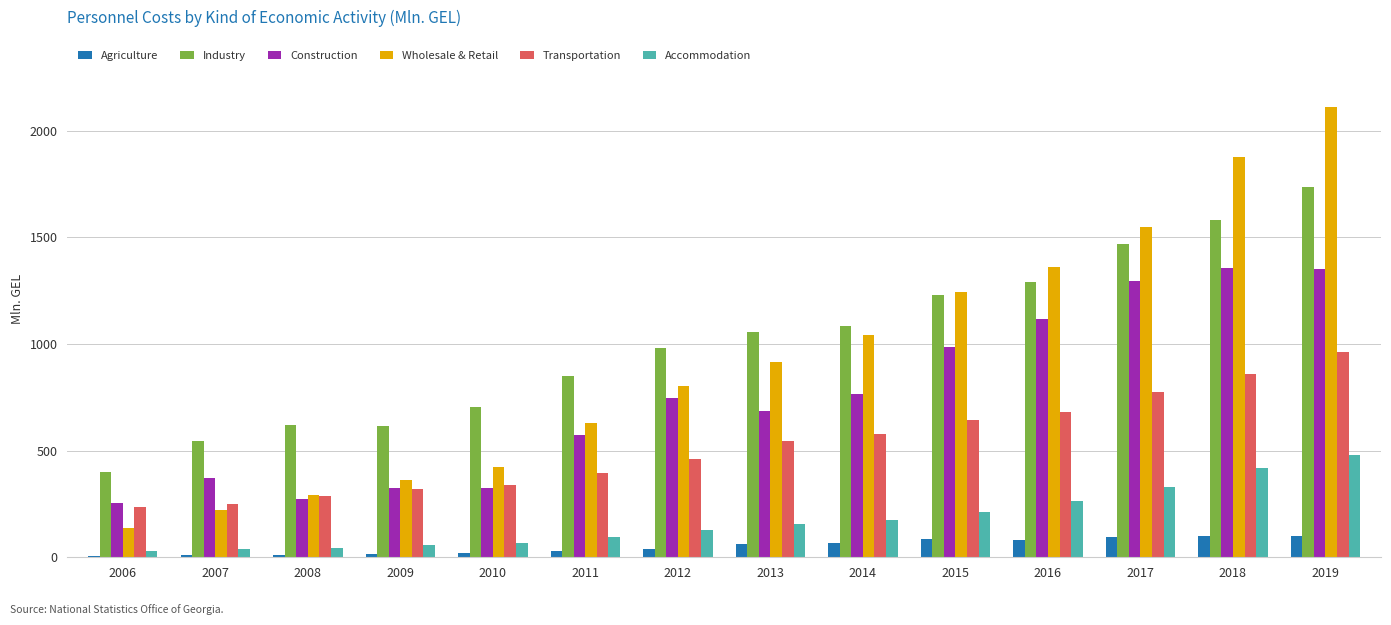

Which series has the widest spread of values?

Wholesale & Retail